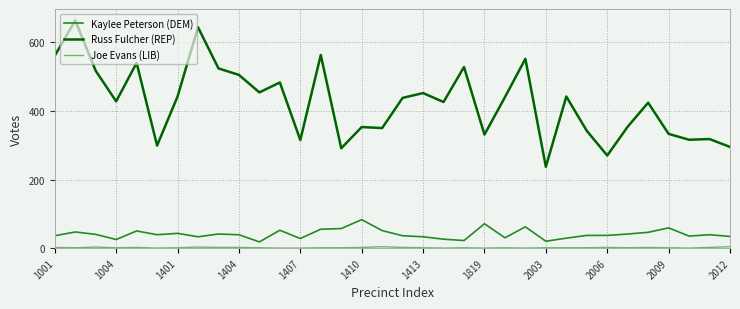

Which series has the widest spread of values?

Russ Fulcher (REP)